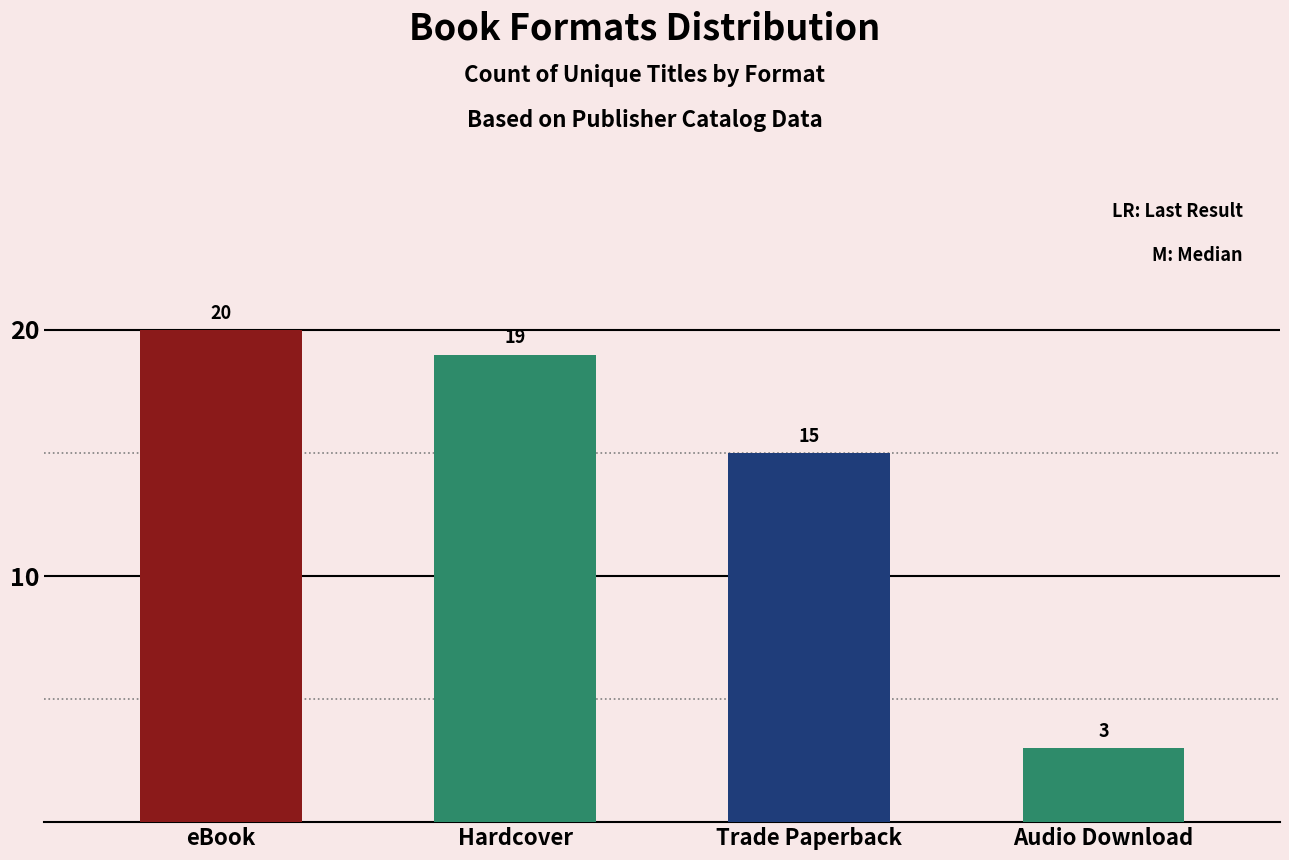

Reading left to right, what are all the values shown in this chart?

20	19	15	3